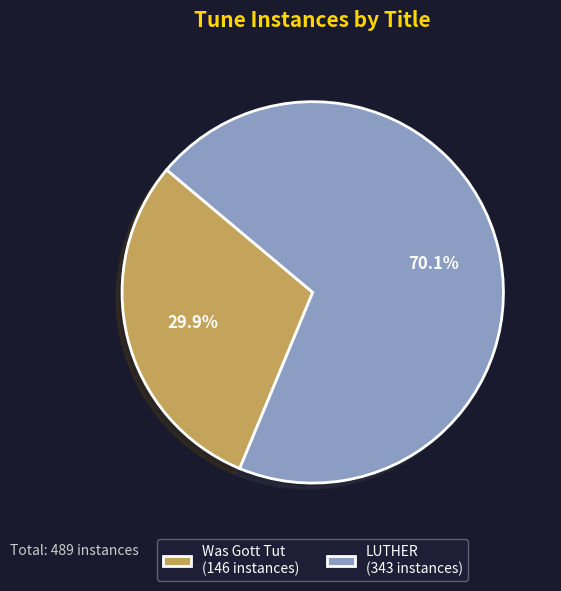

Which slice represents more than half of the pie?

LUTHER